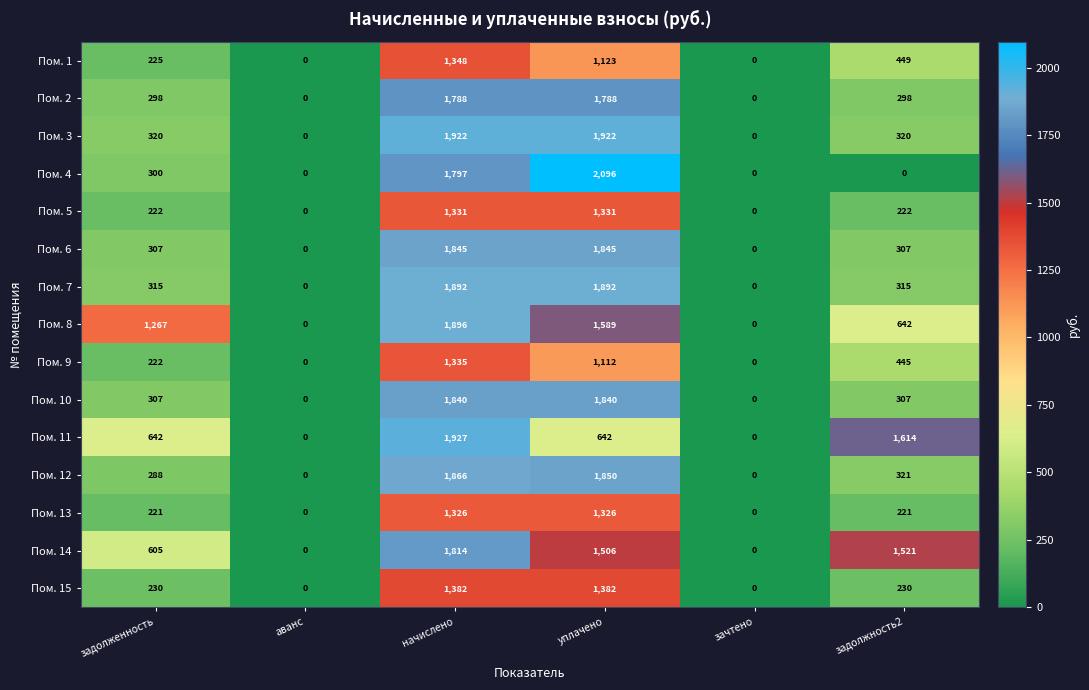

What value does the Пом. 12 series have at задолжность2, to the nearest 50?

300